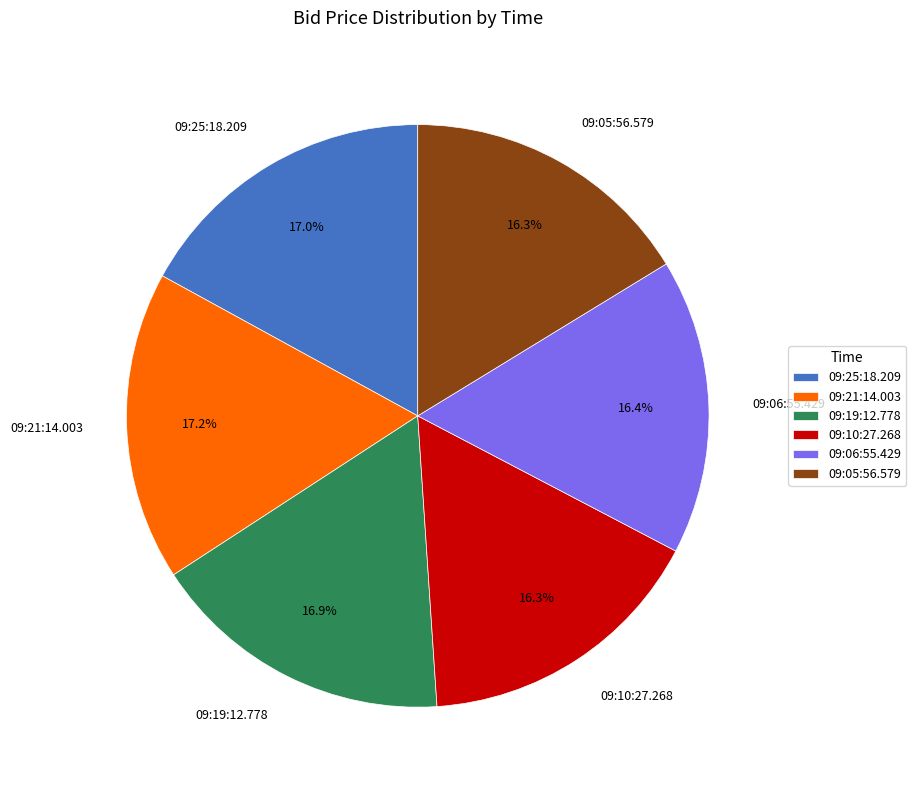

To the nearest percent, what is the combined percentage of 09:05:56.579 and 09:19:12.778?

33%